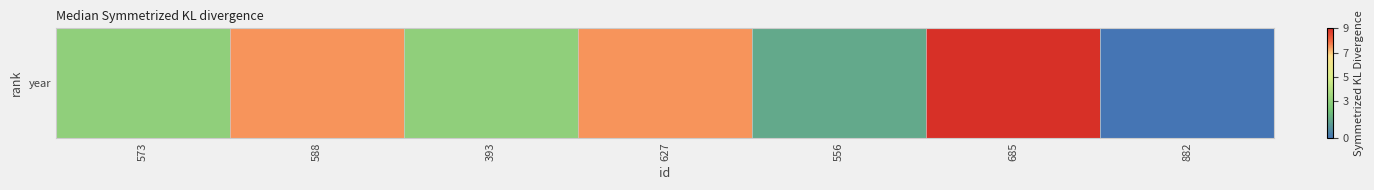

What is the change in value from 393 to 556?

-1.5